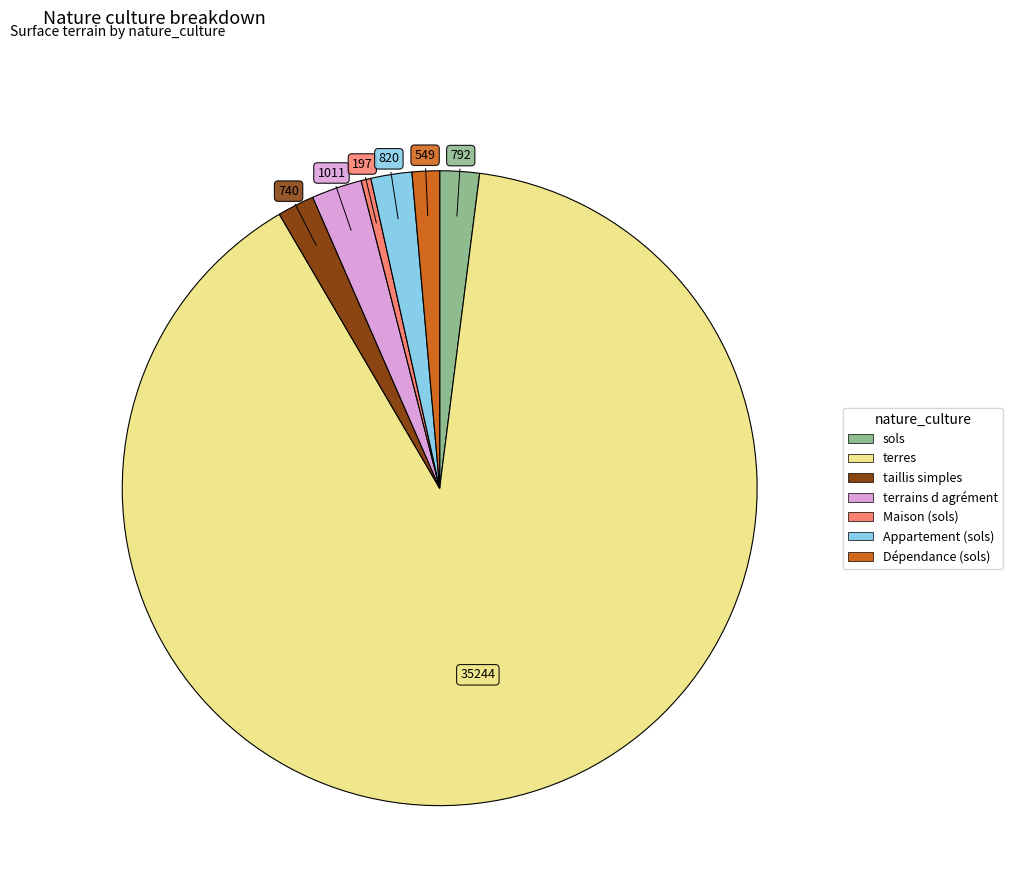

Does any single category account for the majority?

Yes